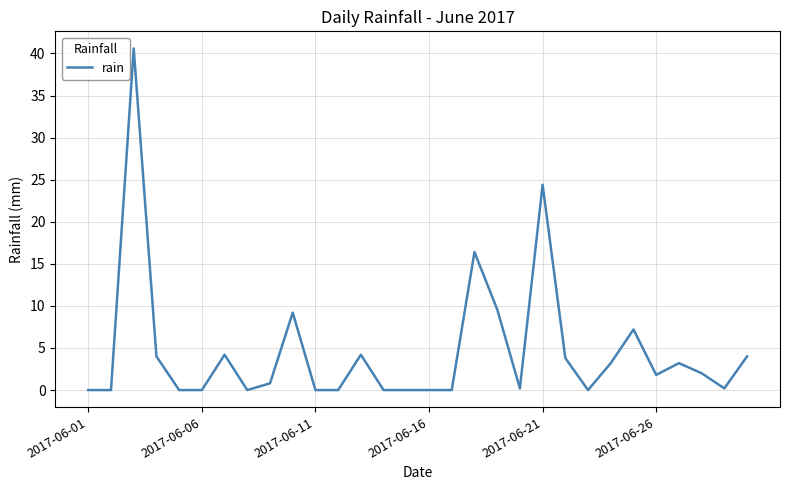

What is the difference between the maximum and minimum values?

40.6